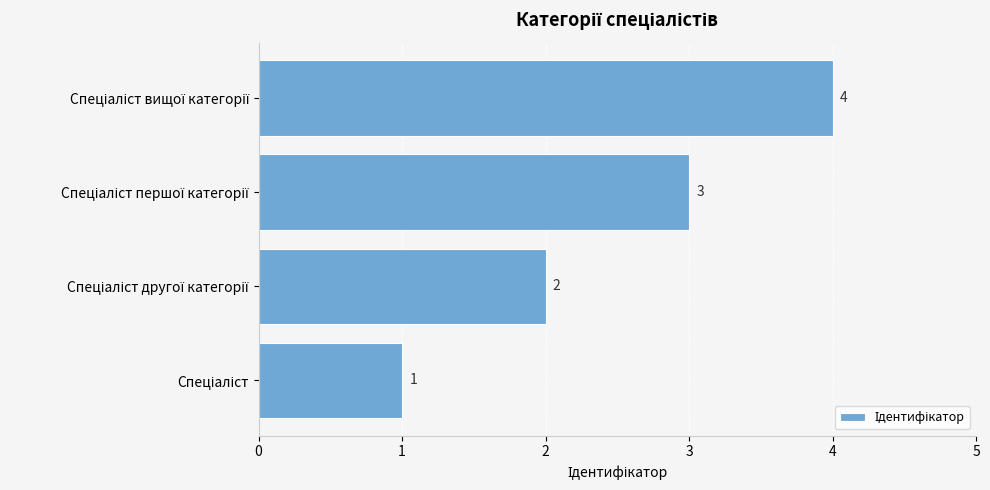

What is the difference between the maximum and minimum values?

3